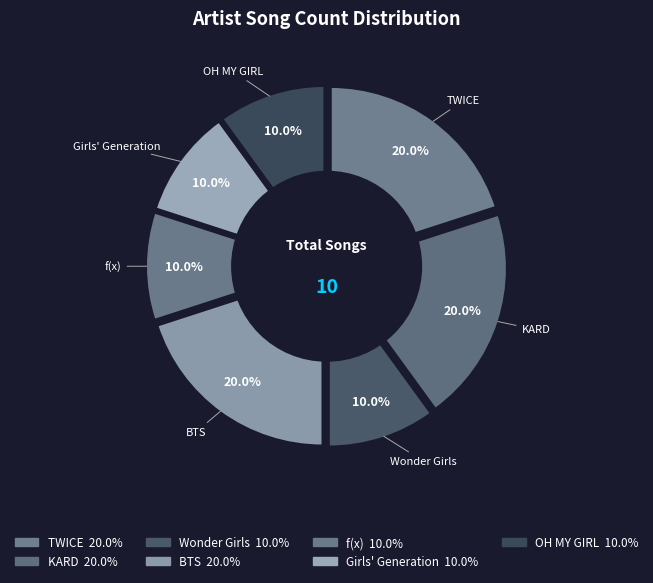

To the nearest percent, what is the average slice percentage?

14%